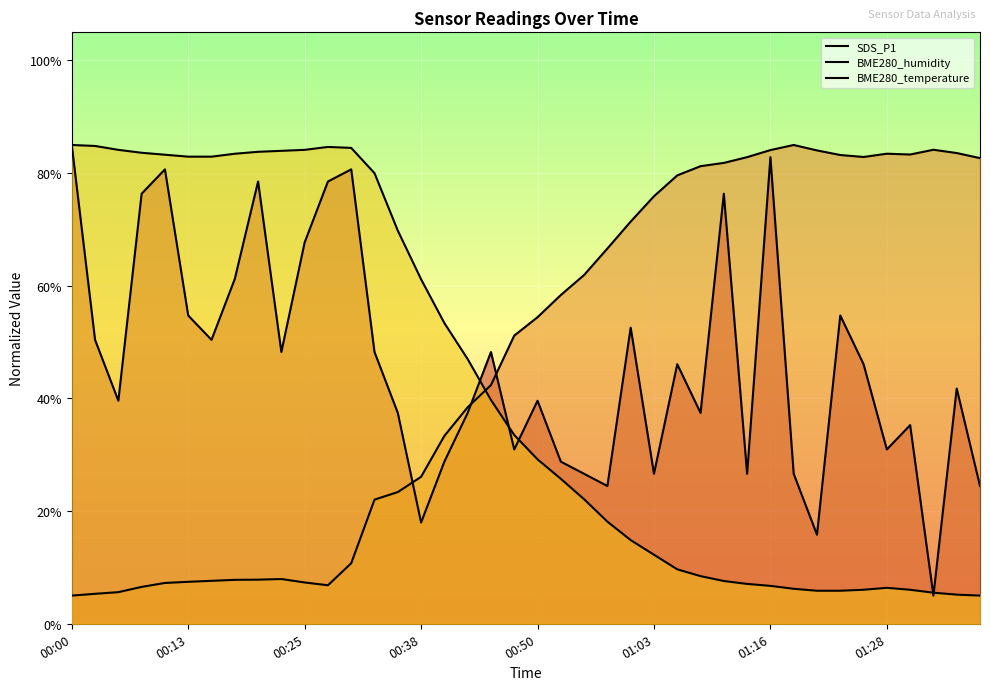

Reading left to right, transcribe all the data shown in this chart.

SDS_P1: 85.0	50.4	39.6	76.4	80.7	54.7	50.4	61.2	78.5	48.2	67.7	78.5	80.7	48.2	37.4	18.0	28.8	37.4	48.2	30.9	39.6	28.8	26.6	24.5	52.6	26.6	46.1	37.4	76.4	26.6	82.8	26.6	15.8	54.7	46.1	30.9	35.3	5.0	41.8	24.5
BME280_humidity: 5.0	5.3	5.6	6.5	7.2	7.5	7.6	7.8	7.8	7.9	7.3	6.8	10.7	22.0	23.4	26.1	33.4	38.4	42.4	51.2	54.4	58.4	61.9	66.6	71.4	75.9	79.6	81.2	81.8	82.8	84.1	85.0	84.0	83.2	82.9	83.5	83.3	84.2	83.6	82.7
BME280_temperature: 85.0	84.8	84.1	83.6	83.3	82.9	82.9	83.4	83.8	84.0	84.1	84.7	84.5	80.0	69.8	61.2	53.4	47.0	39.7	33.5	29.2	25.7	22.1	18.1	14.8	12.3	9.7	8.5	7.6	7.1	6.7	6.2	5.9	5.9	6.0	6.4	6.0	5.5	5.2	5.0